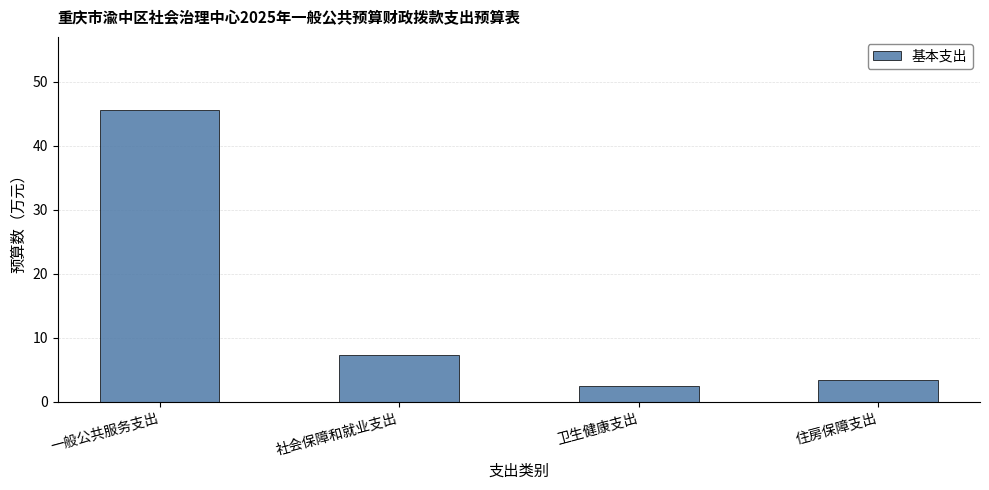

How many data points are above 7?

2